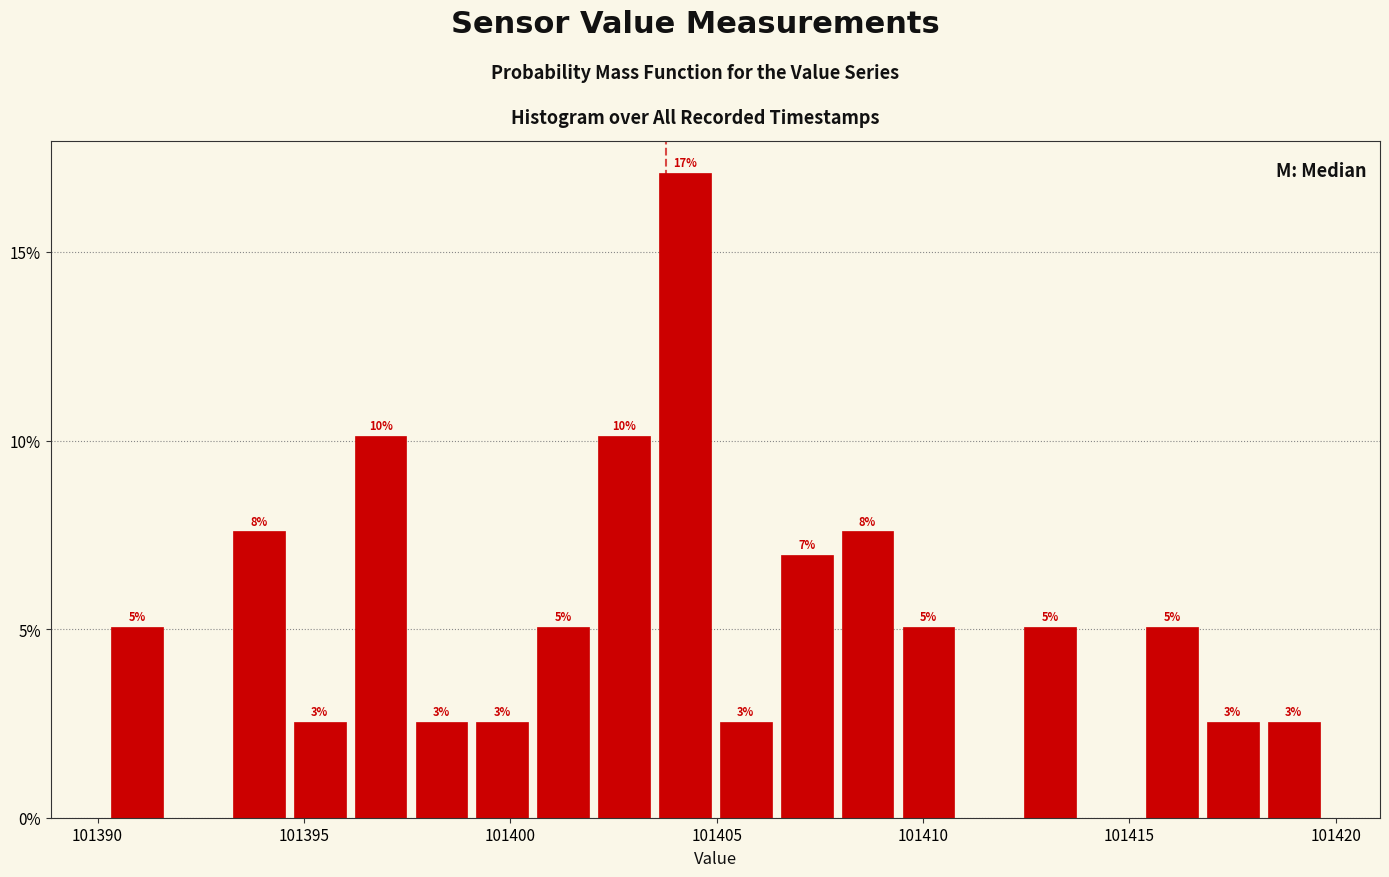

Around what value on the x-axis is the tallest bar? Give the approximate position of its centre, as read against the axis.

101404.0